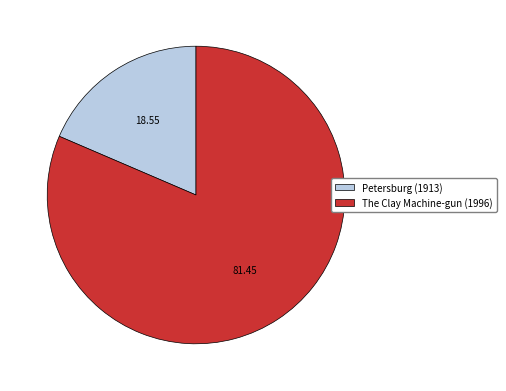

How many segments does this pie chart have?

2